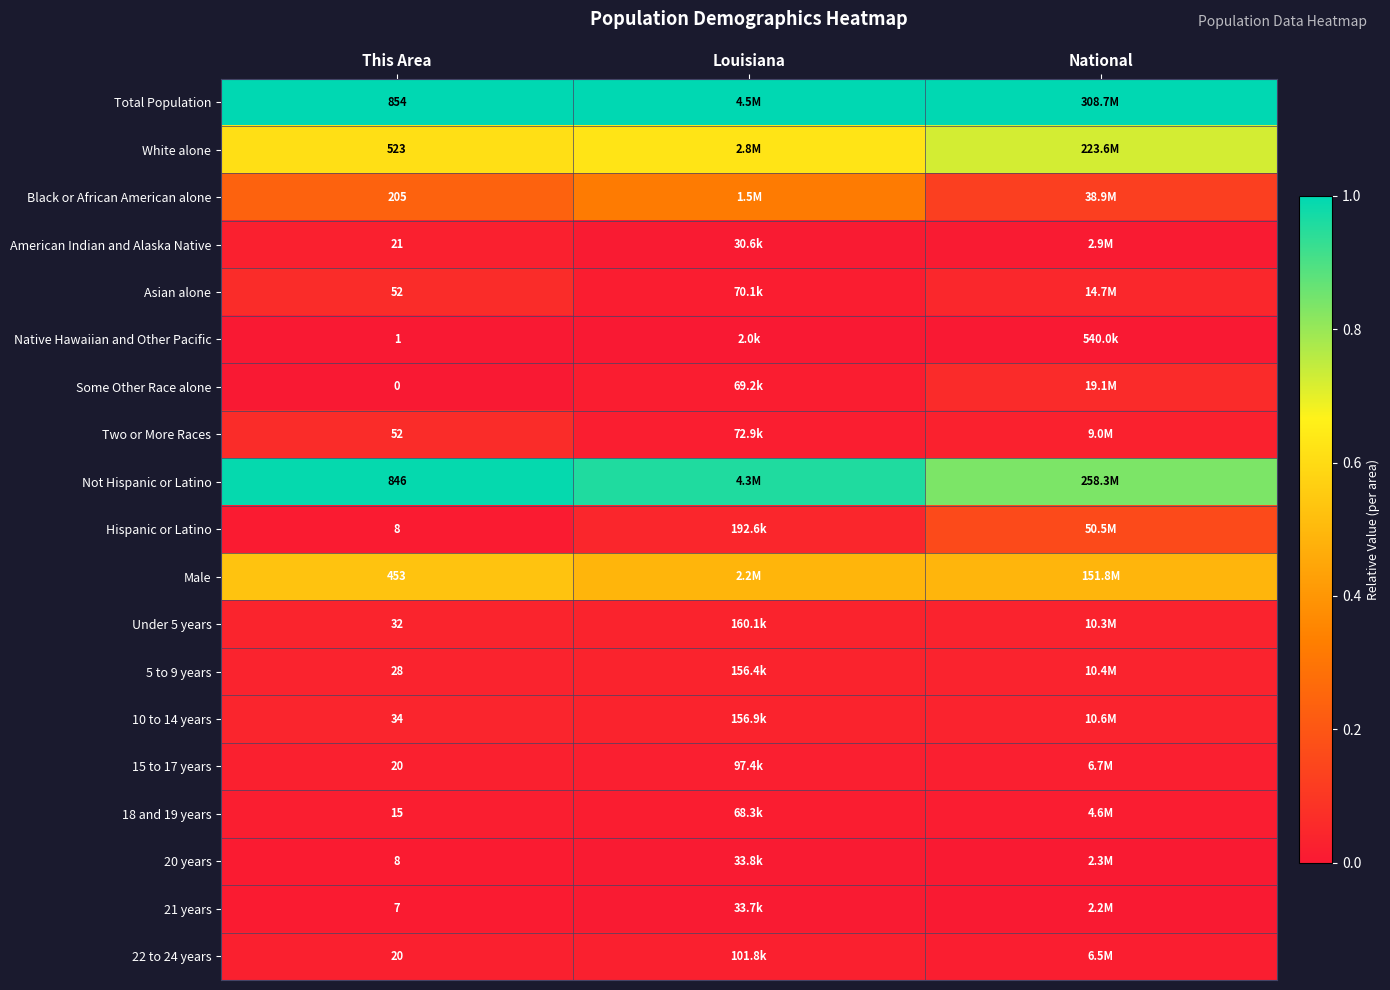

Count the Native Hawaiian and Other Pacific values in the range 0 to 1.

3